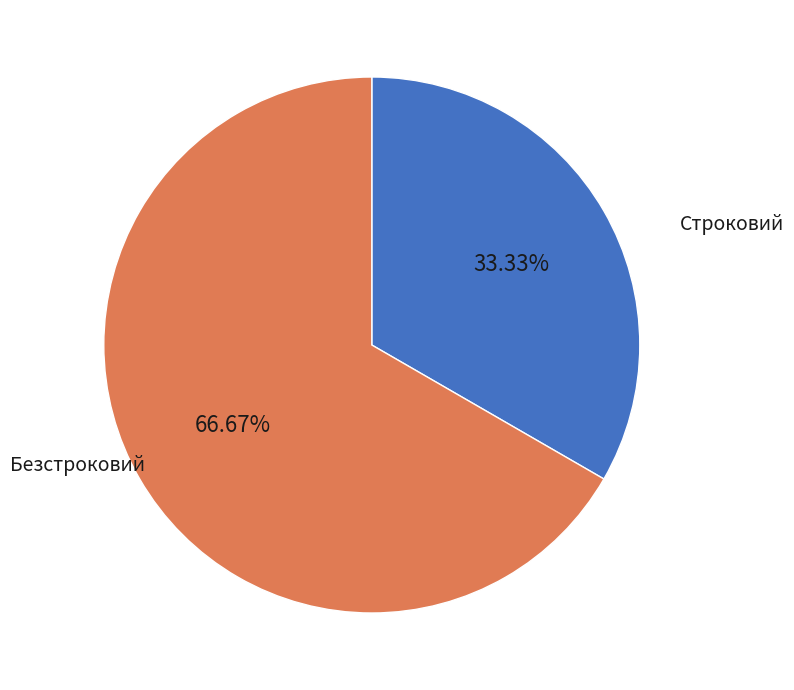

Which category has the biggest portion of the pie?

Безстроковий